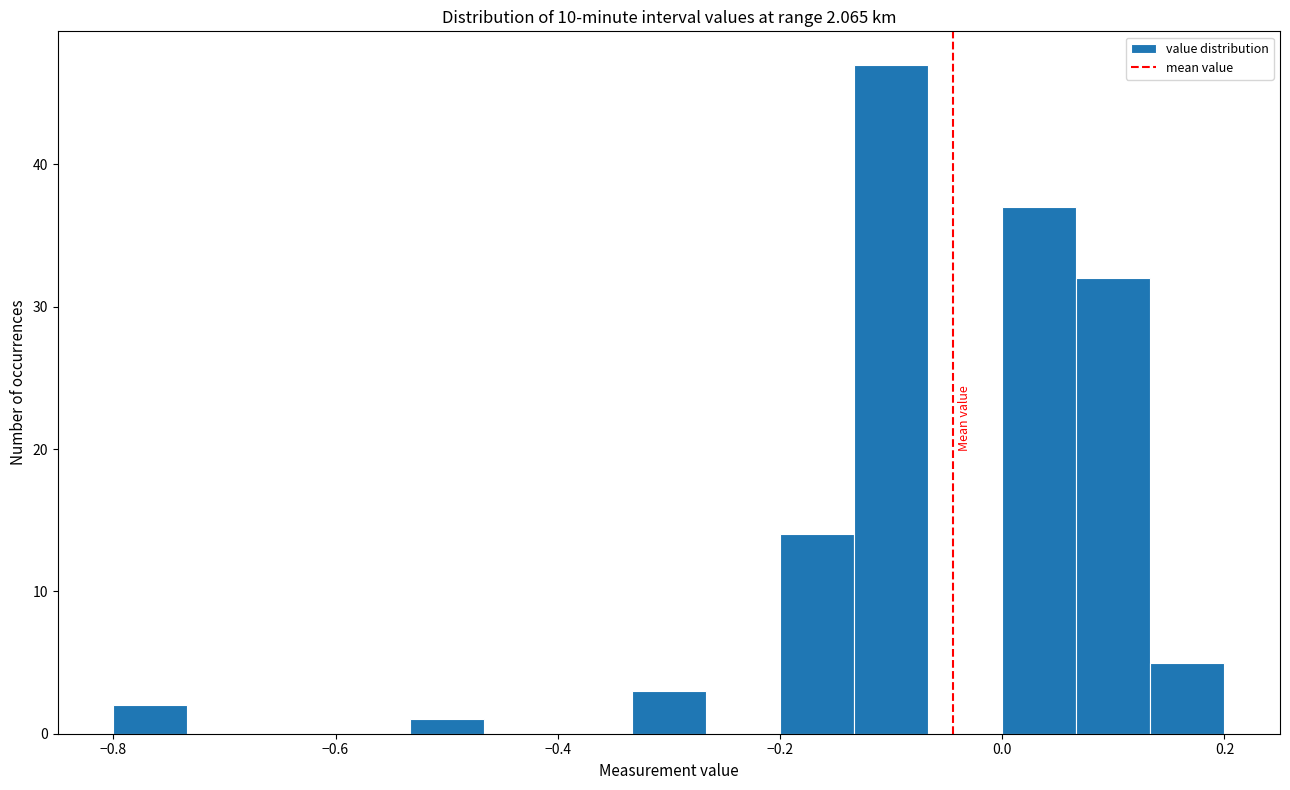

Around what value on the x-axis is the tallest bar? Give the approximate position of its centre, as read against the axis.

-0.10